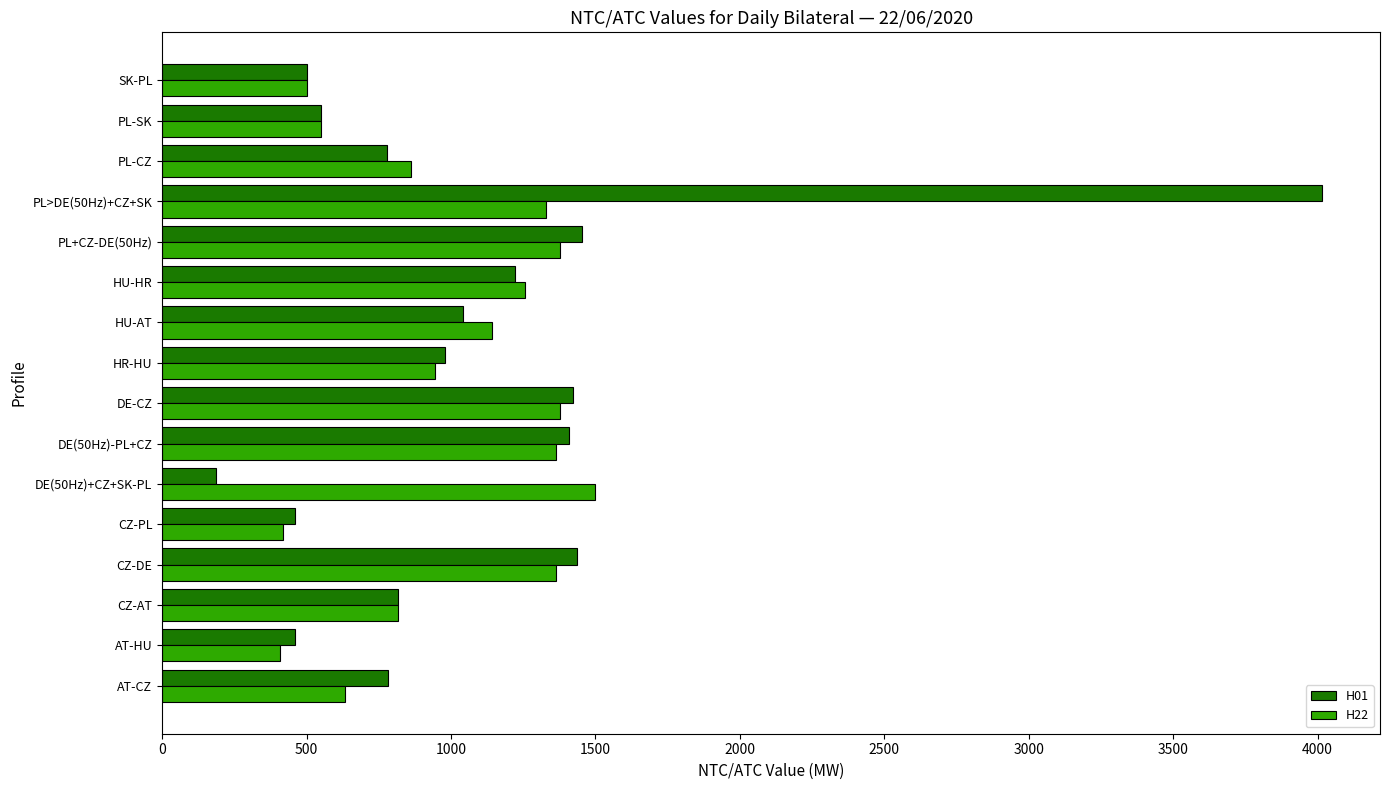

Rank the series by their maximum value, from highest to lowest.

H01, H22